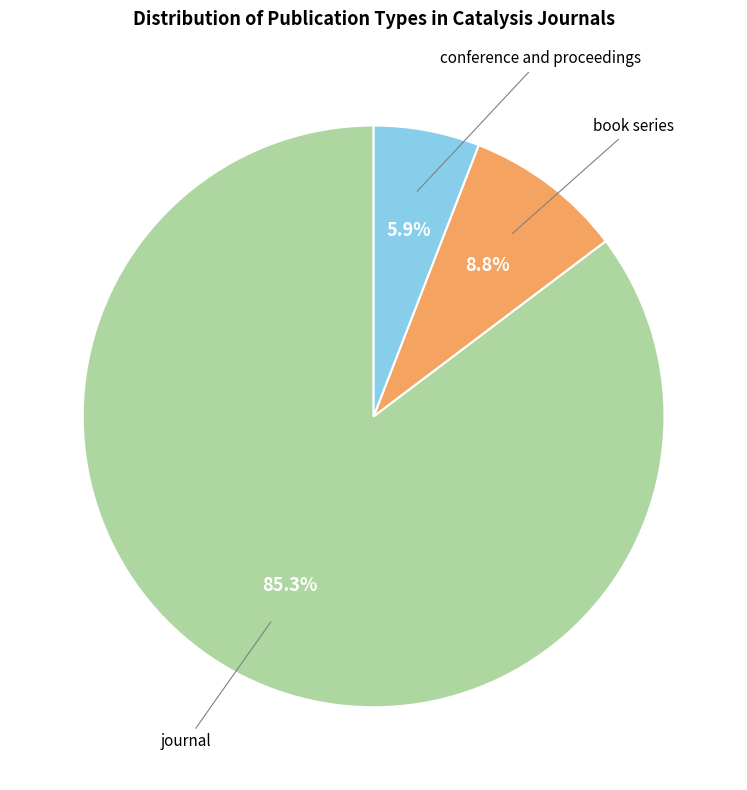

Does any single category account for the majority?

Yes